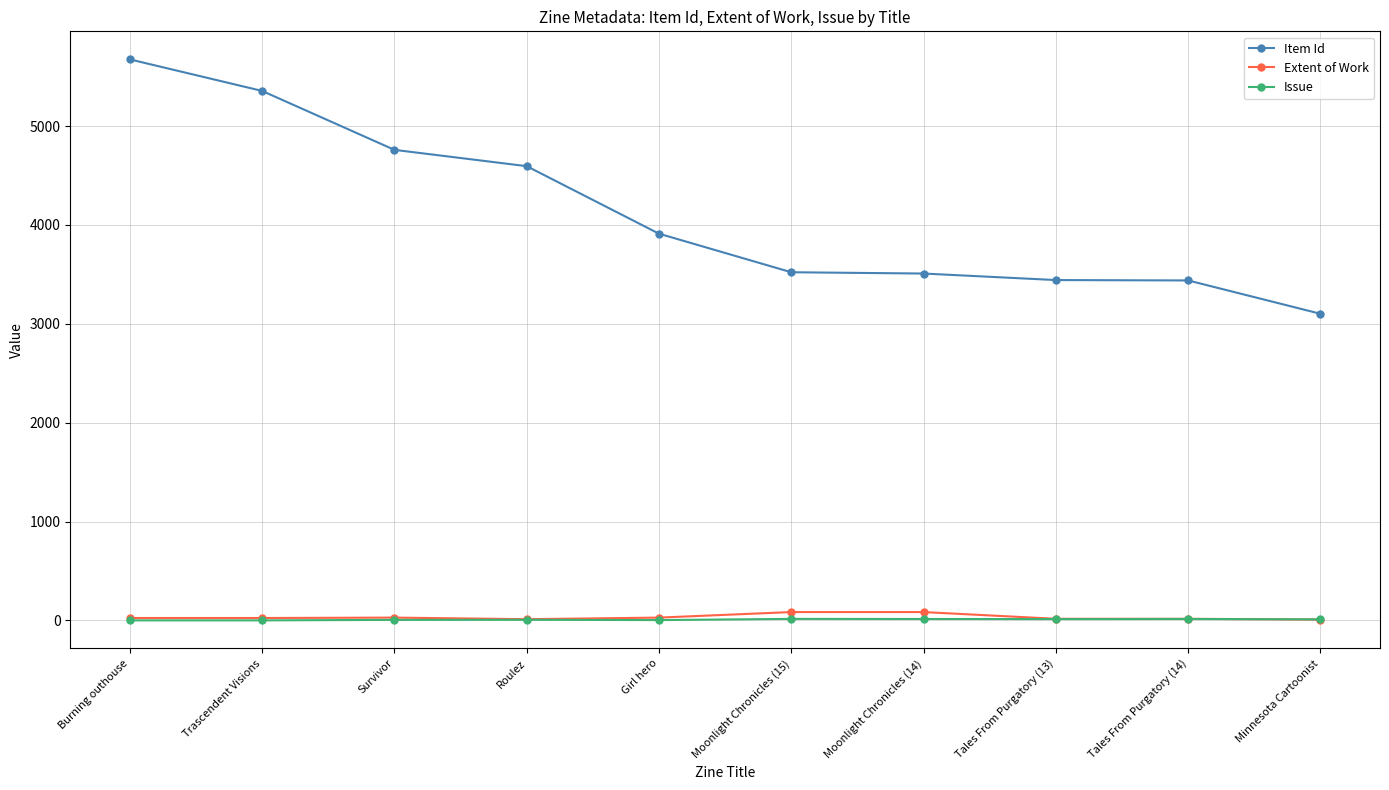

The value of Item Id at Minnesota Cartoonist is 4590. True or false?

False